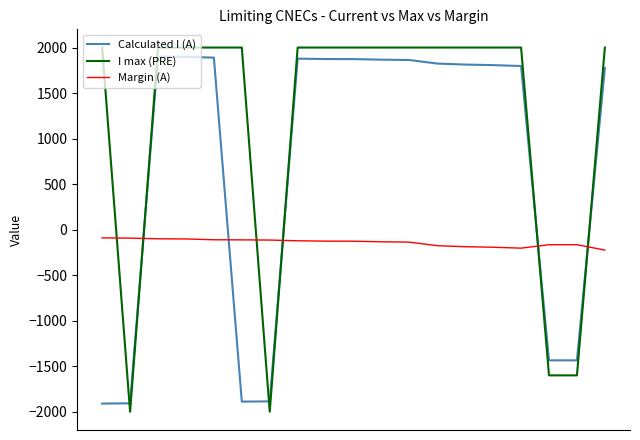

What is the difference between the second highest and minimum values in the I max (PRE) series?

4000